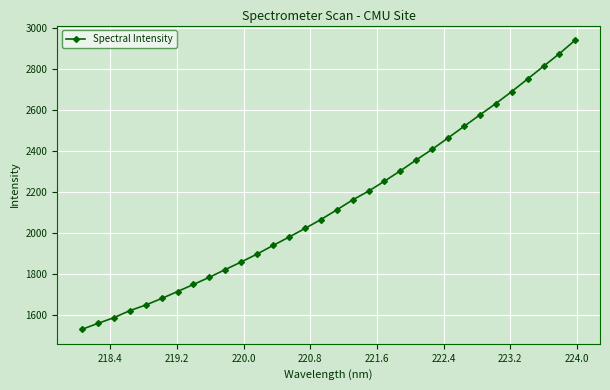

What is the value of the 29th point from the left?

2751.8